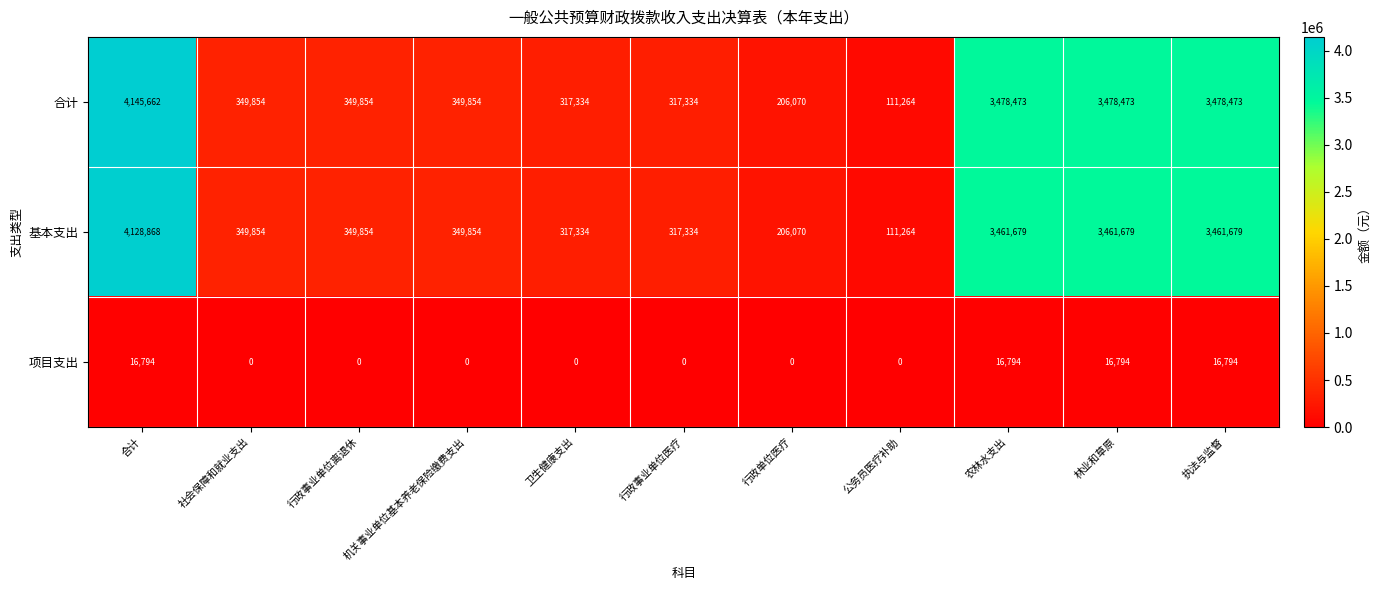

What is the spread (max minus min) of values at 行政事业单位离退休?

349854